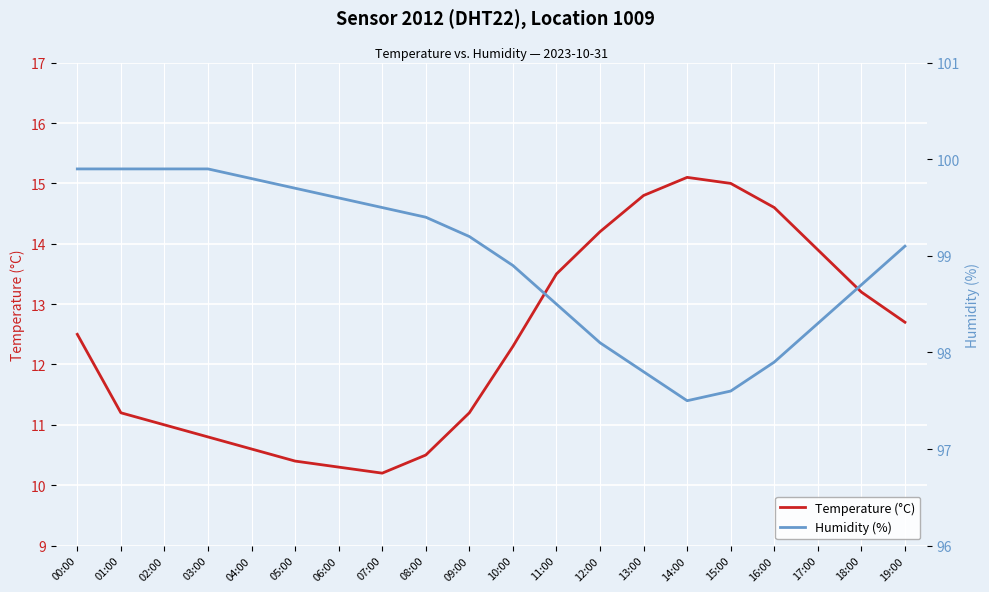

Which series has the largest total across all categories?

Humidity (%)